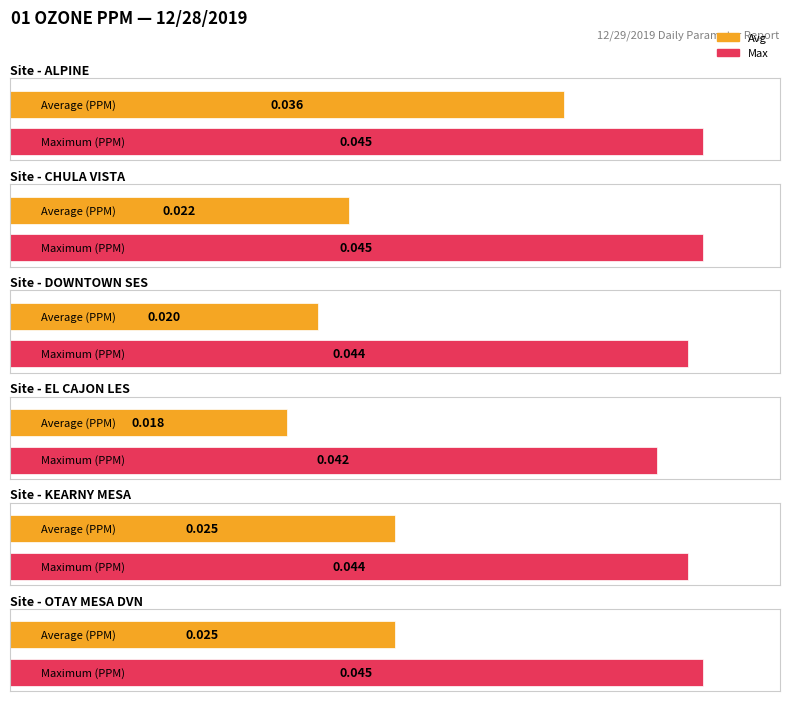

What is the total value across all series at ALPINE?

0.1